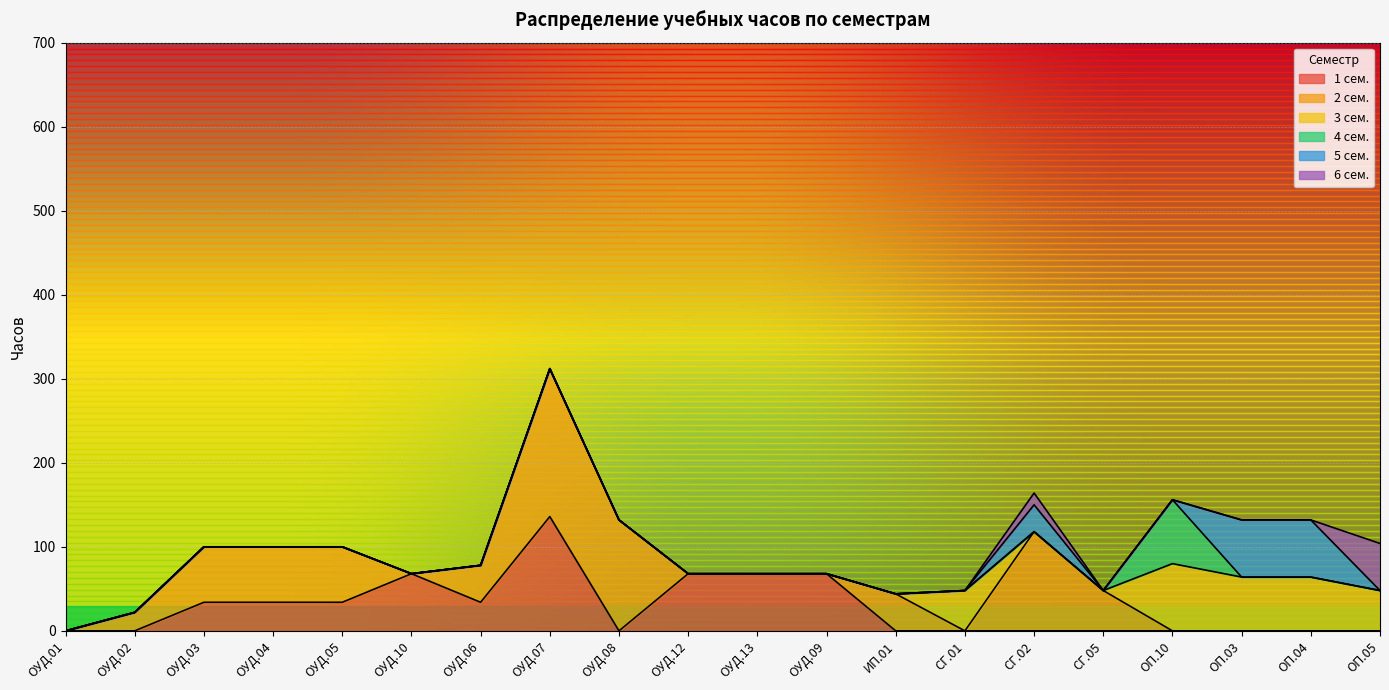

What is the maximum value shown in the chart?

176